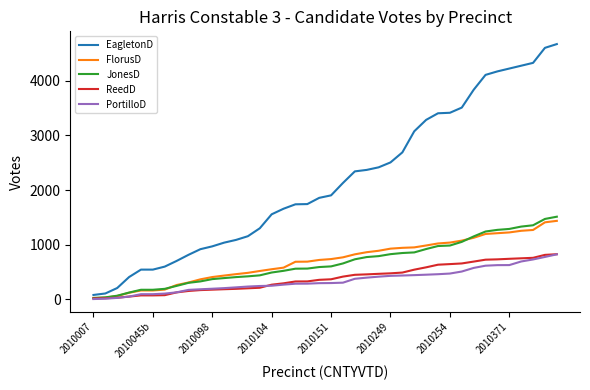

Does the chart display data point markers on the line(s)?

No